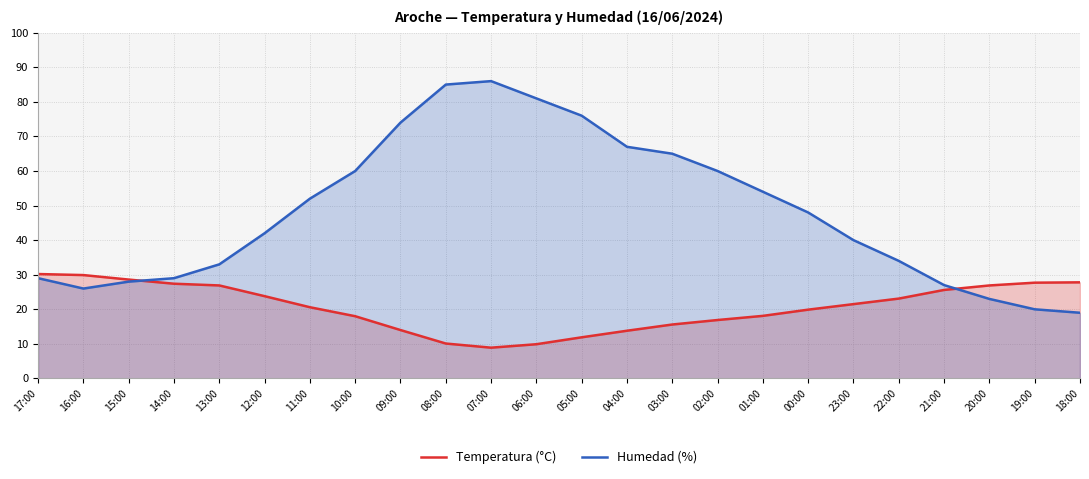

Rank the series at 02:00 from highest to lowest value.

Humedad (%), Temperatura (°C)